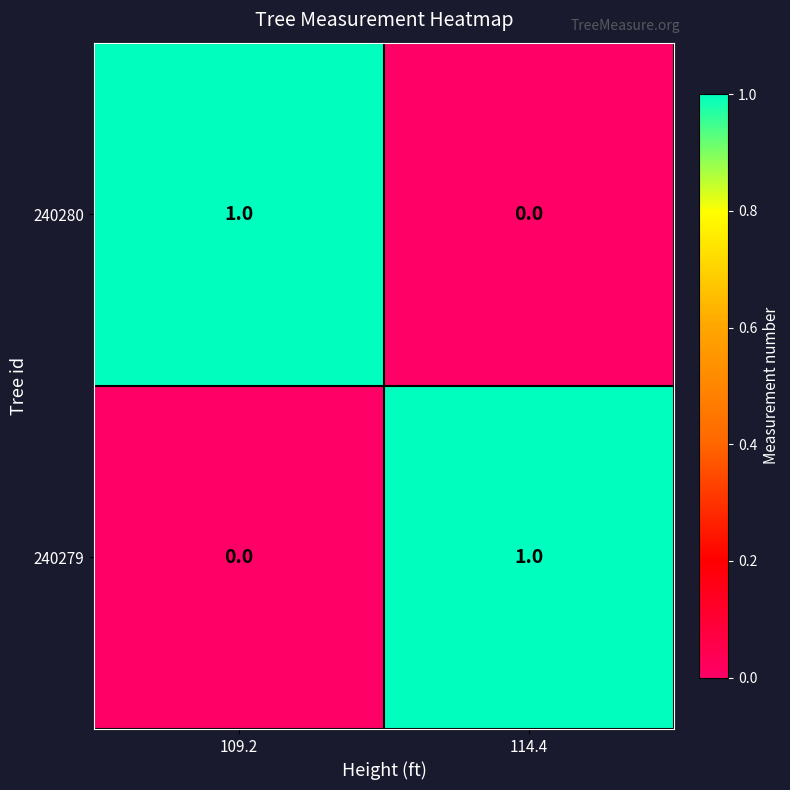

At which label is 240279 closest to 0?

109.2